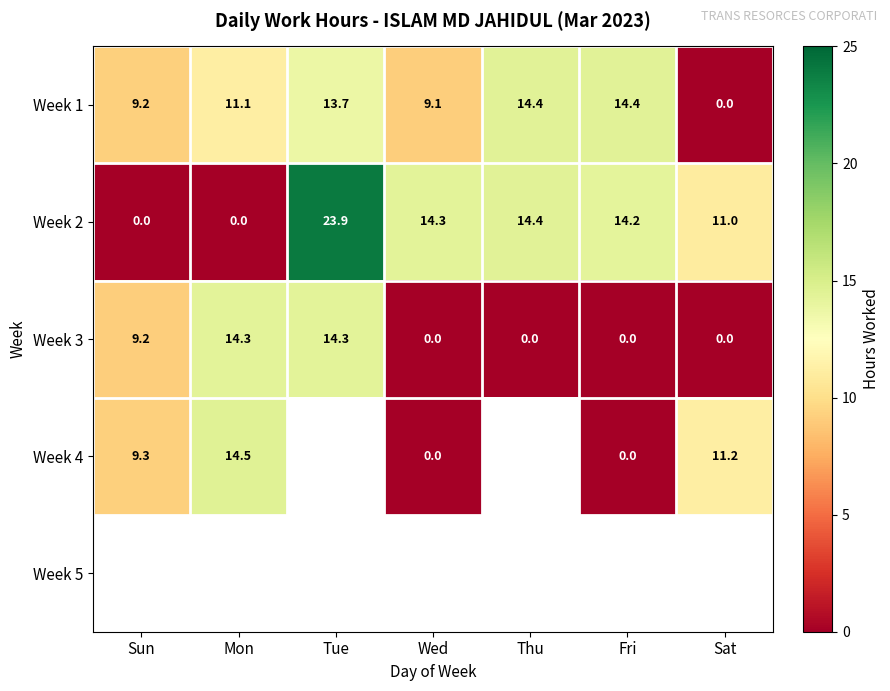

Is it true that Week 3 equals 18.8 at Mon?

False